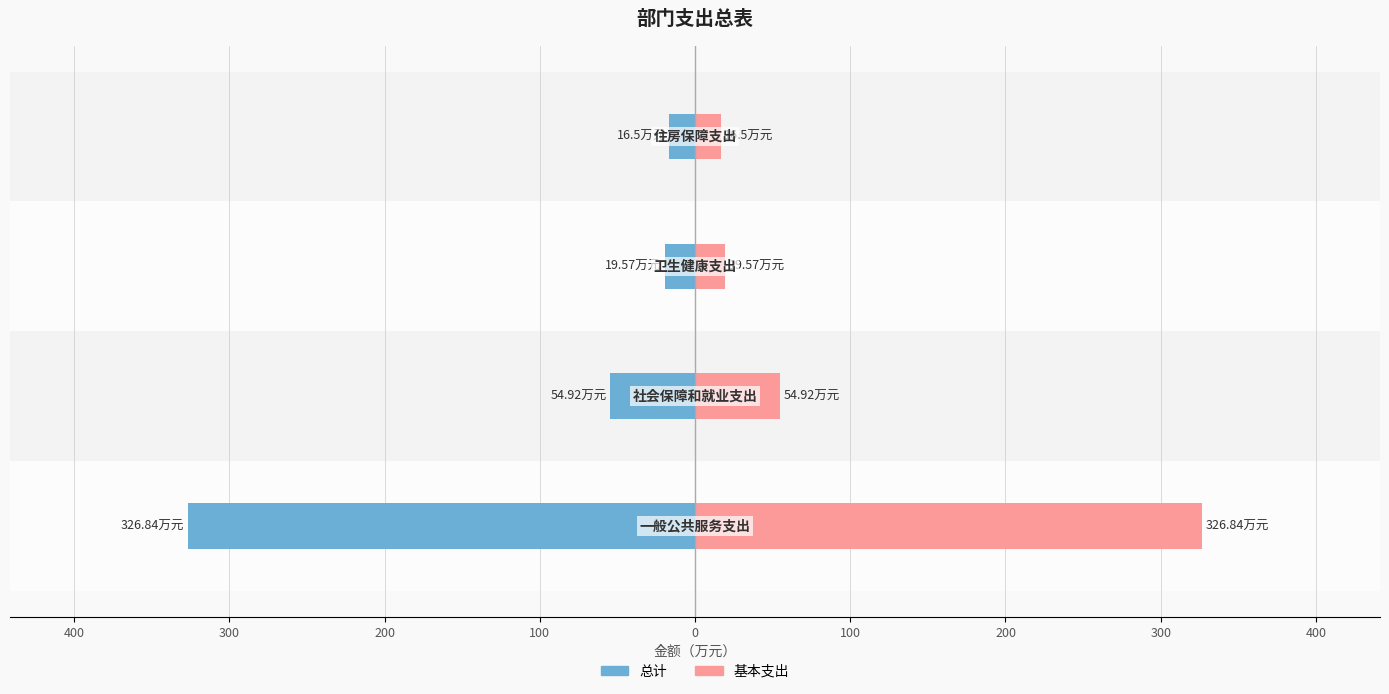

Reading left to right, list all the values displayed in this chart.

总计: -326.8	-54.9	-19.6	-16.5
基本支出: 326.8	54.9	19.6	16.5